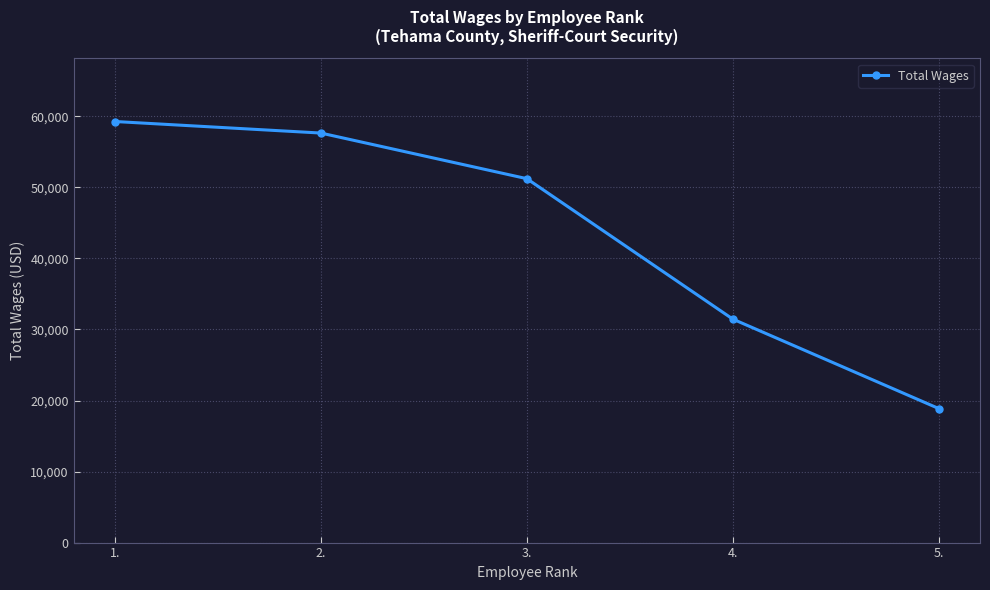

Does the chart display data point markers on the line(s)?

Yes